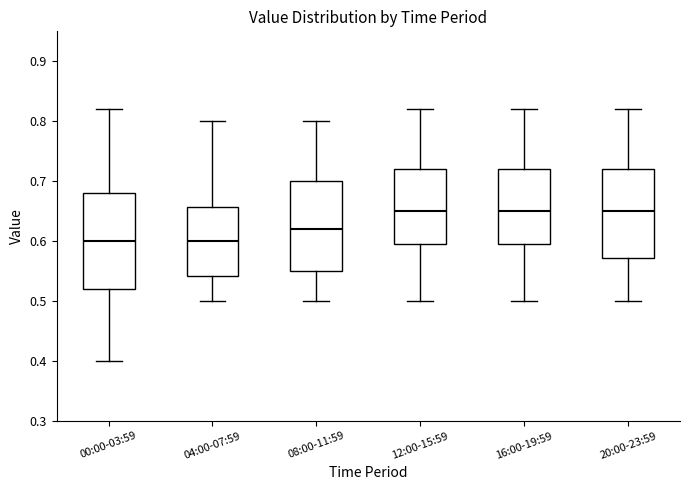

Where does the upper whisker of the box for 20:00-23:59 end on the y-axis? The values are not printed on the chart, so give them approximately, as read against the axis.

0.82